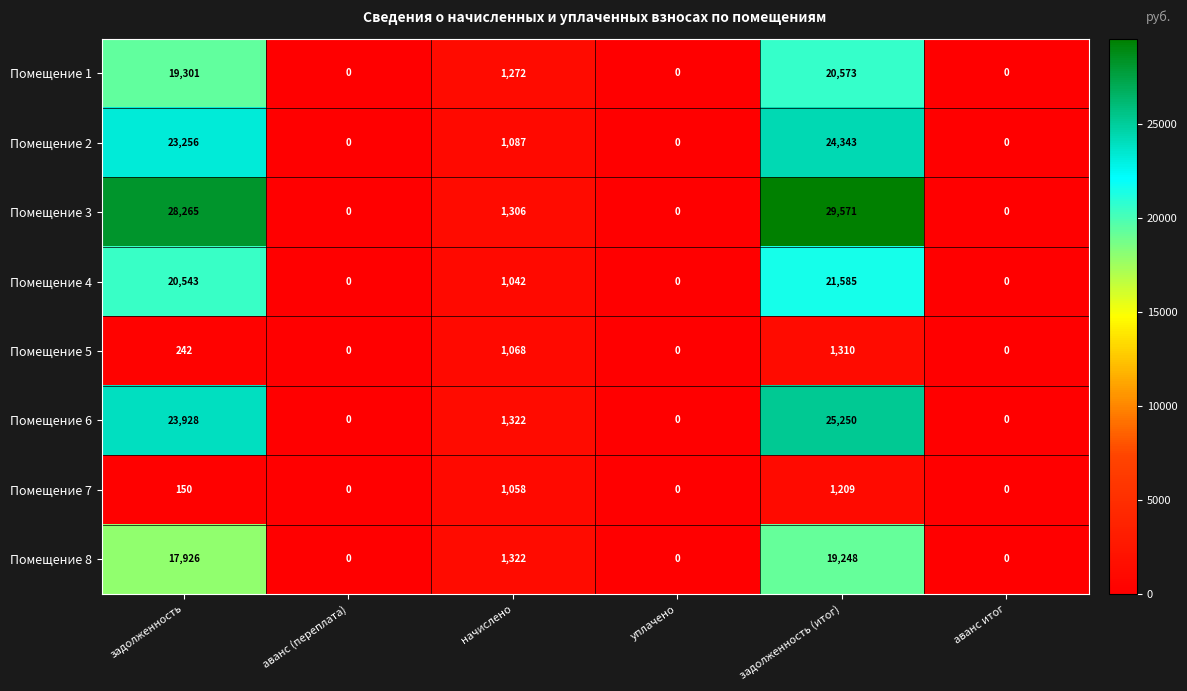

Which series has the widest spread of values?

Помещение 3